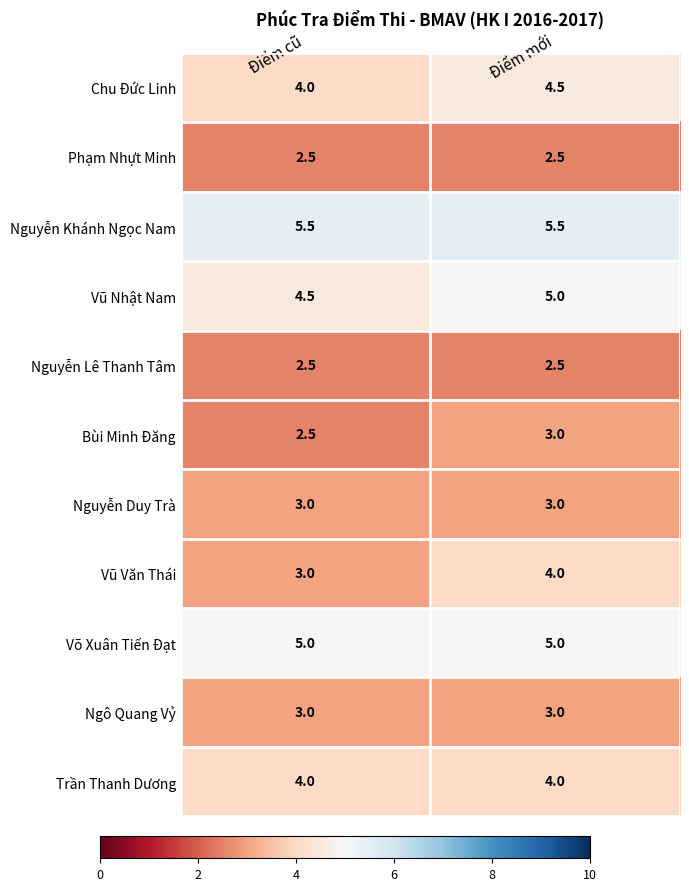

True or false: Vũ Văn Thái has a value of 4.0 at Điểm mới.

True